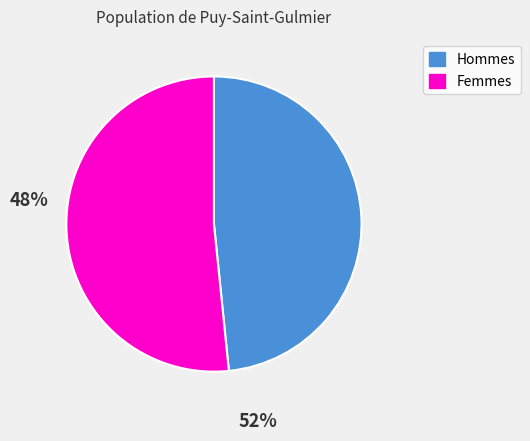

Is it true that Hommes is 38% of the pie?

False